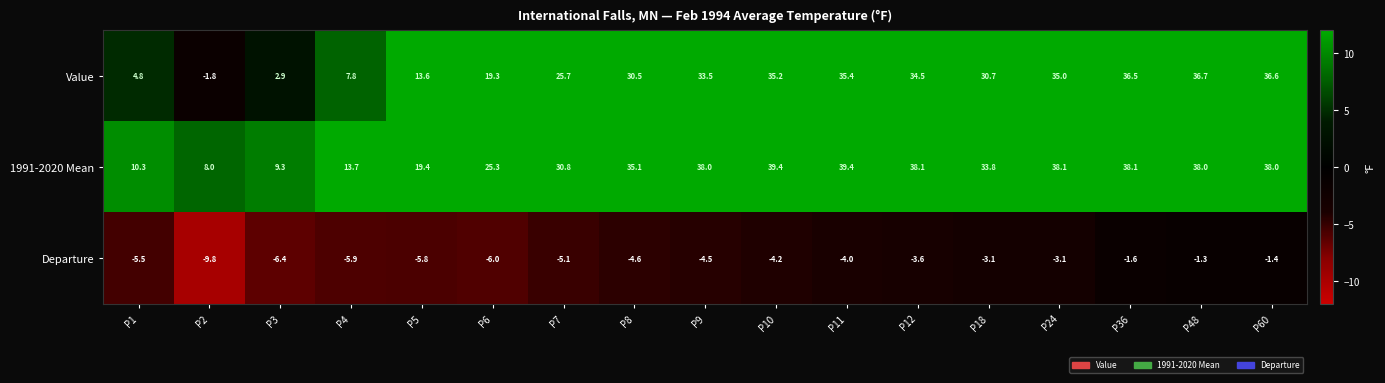

Which series changed the most between P9 and P18?

1991-2020 Mean